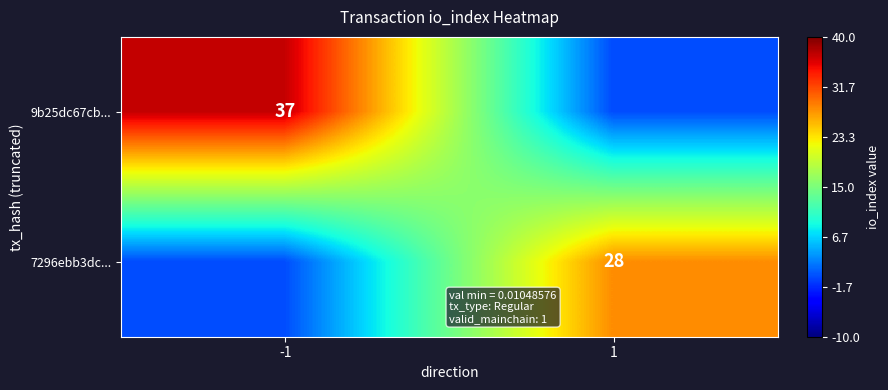

The value of 7296ebb3dc... at 1 is 28. True or false?

True